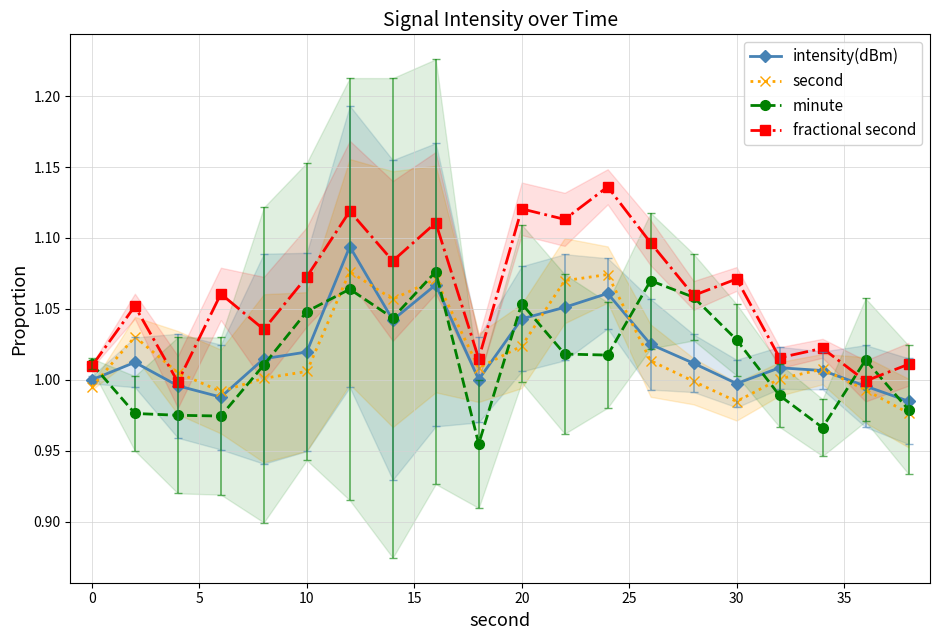

Which series has the largest total across all categories?

fractional second